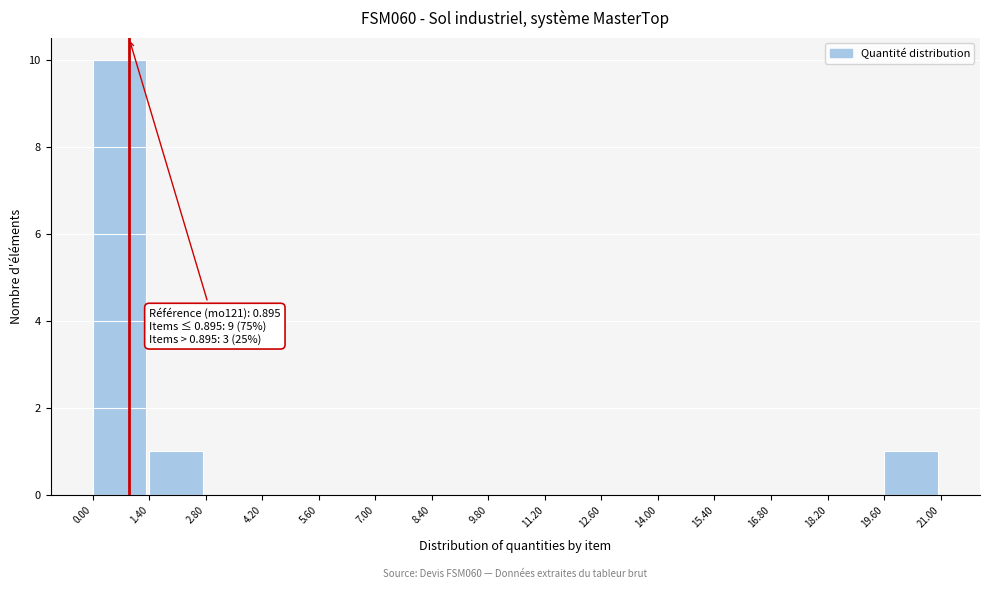

Which range on the x-axis has the tallest bar?

0.00 to 1.40